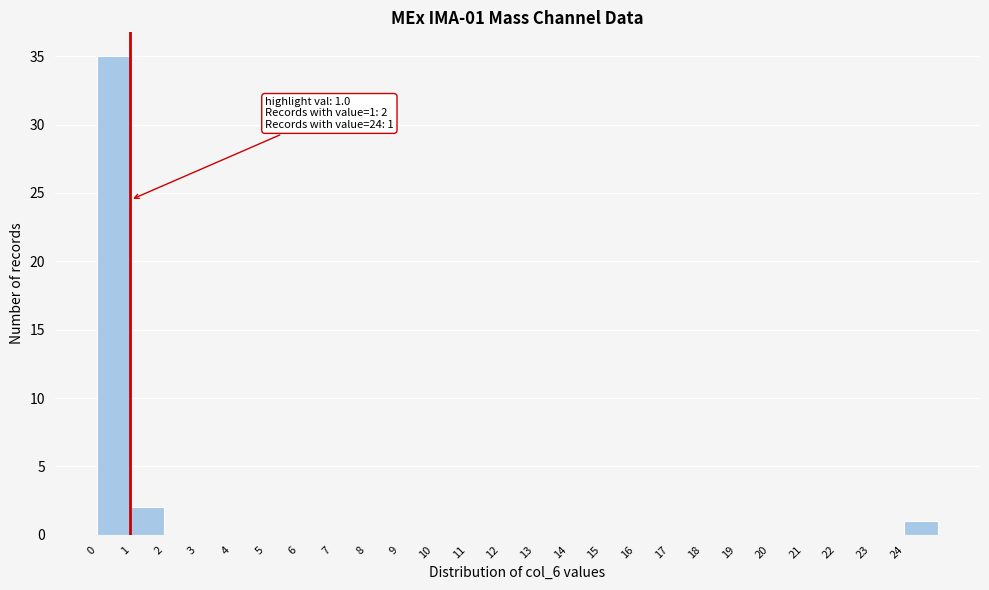

Over which range of the x-axis is the bar tallest?

0 to 1